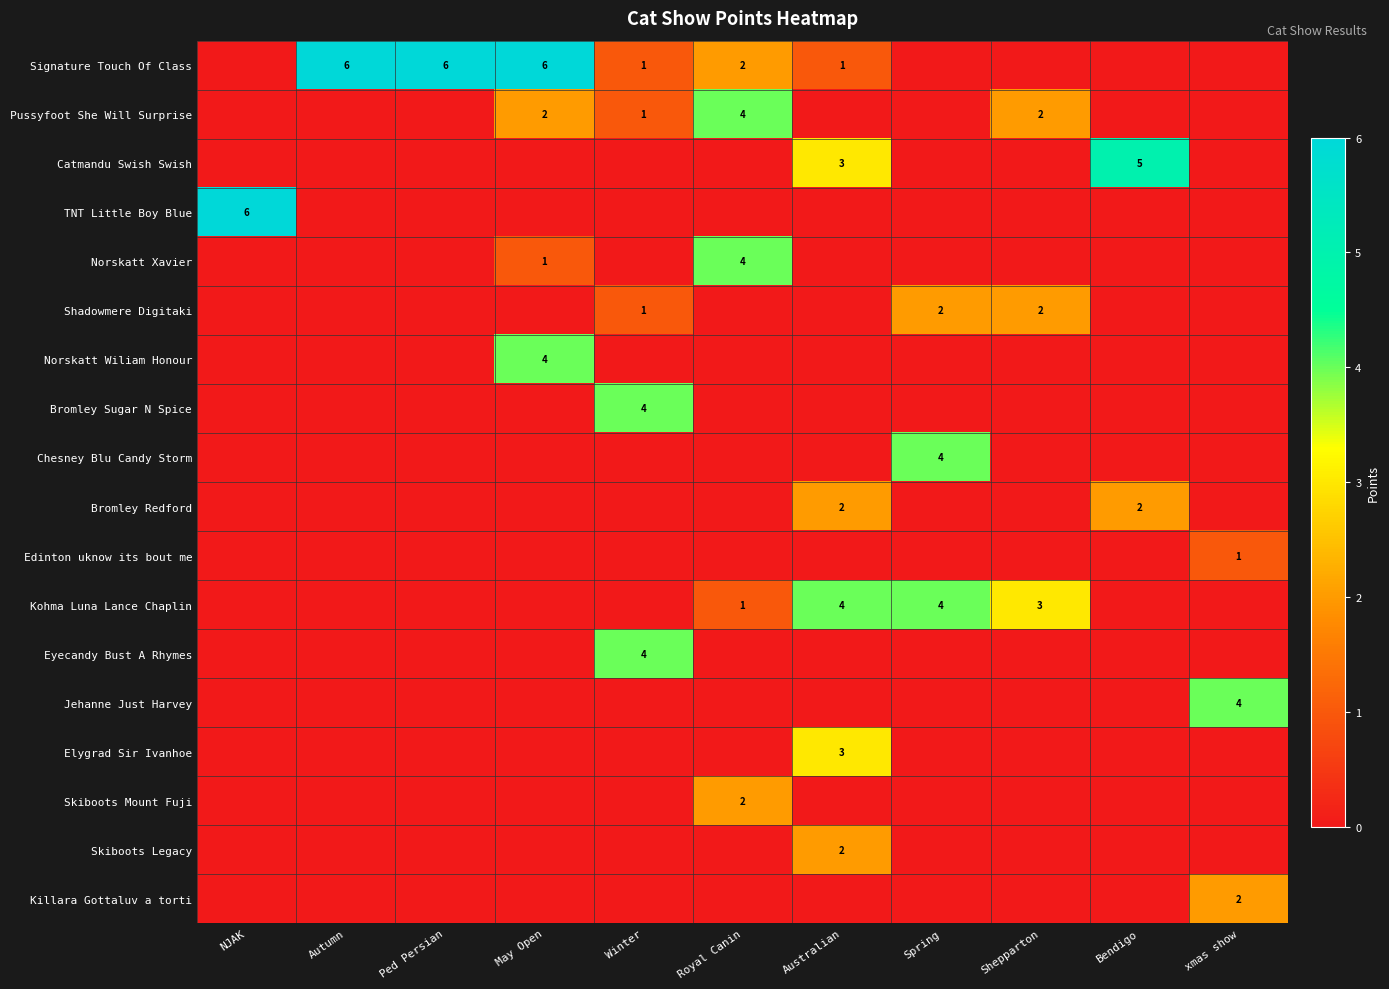

Is it true that Shadowmere Digitaki equals 4 at Spring?

False